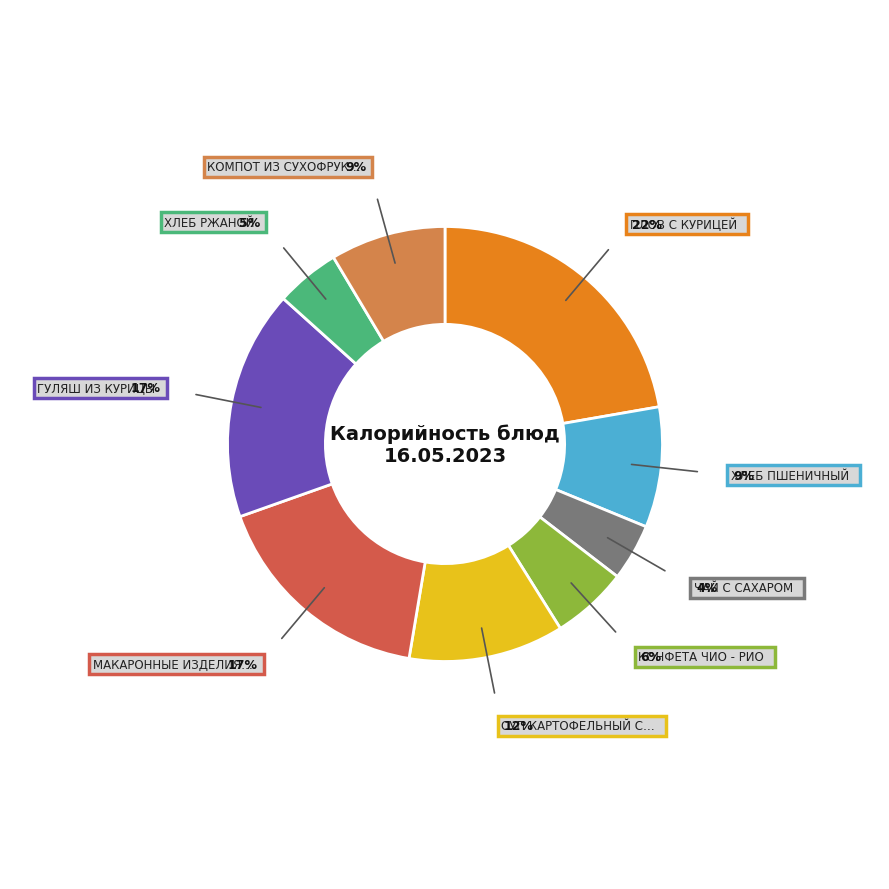

Is there a majority slice in this chart?

No